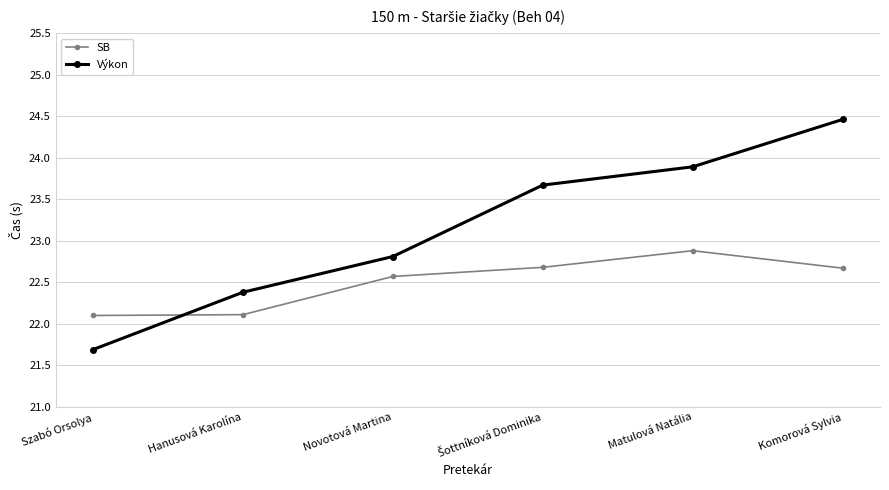

Which series ends up on top after the final intersection of Výkon and SB?

Výkon